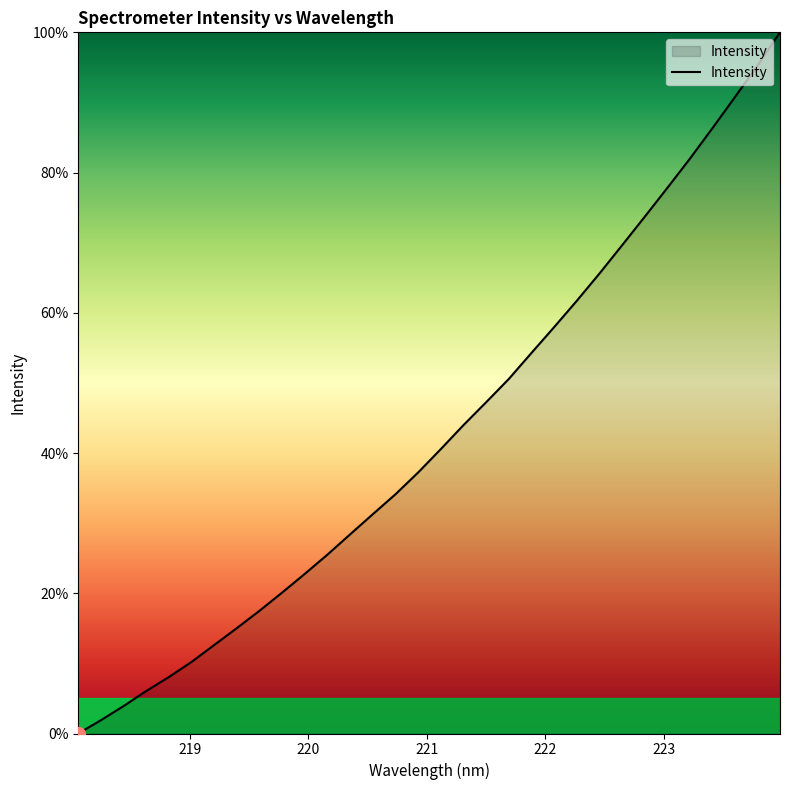

What is the difference between the maximum and minimum values?

100.0